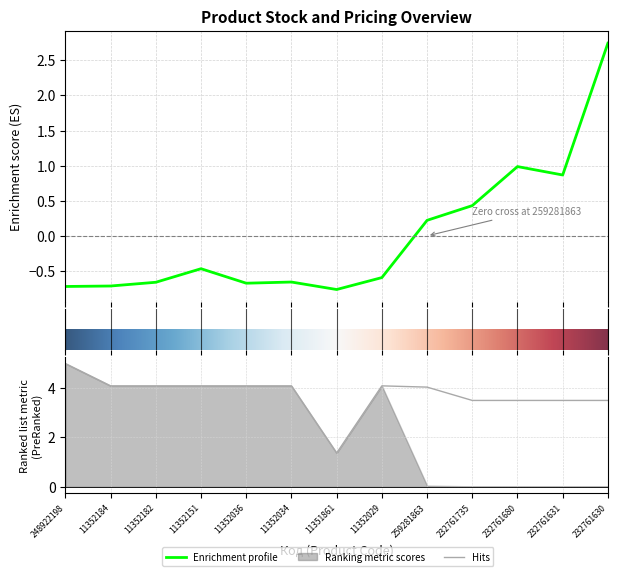

True or false: Доп. ціна has a value of 6.5 at 11352151.

False